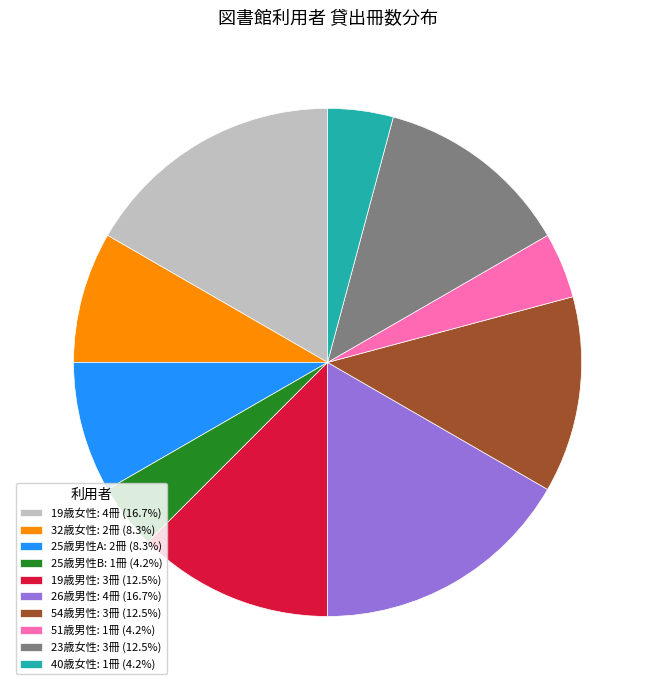

Count the number of slices in the pie.

10